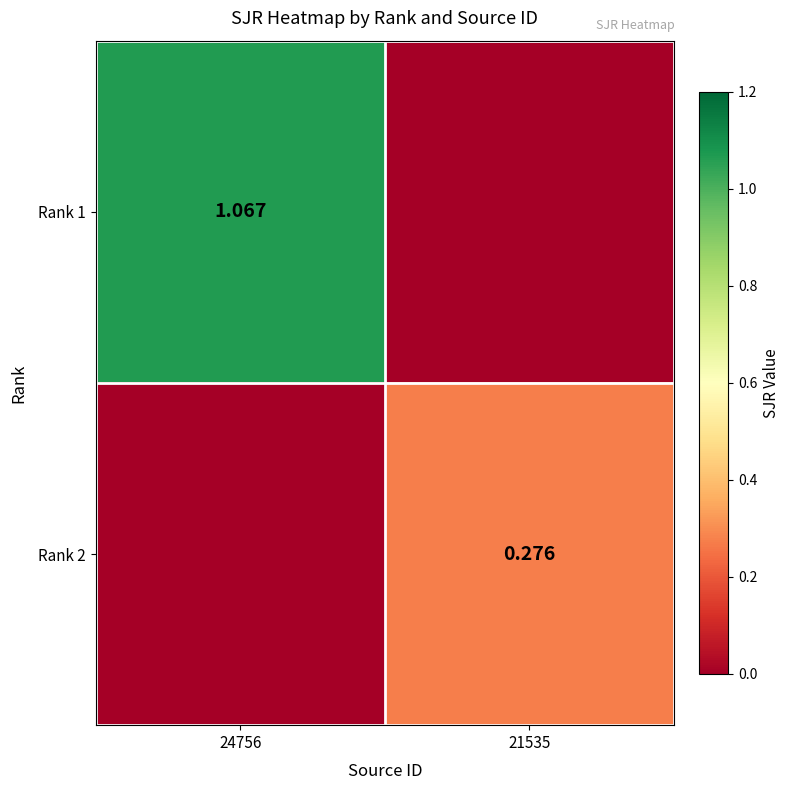

Is the value of Rank 1 at 24756 greater than the value of Rank 2 at 21535?

Yes